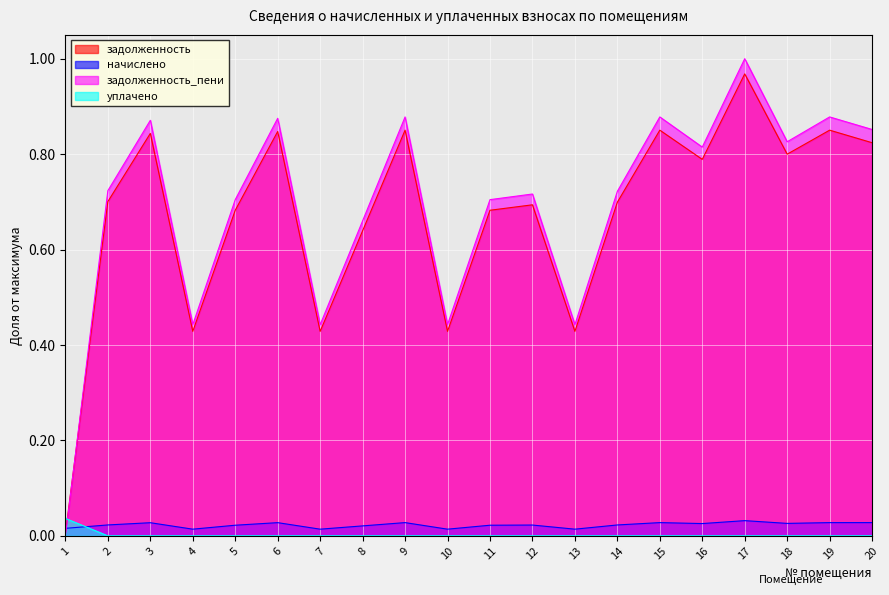

How many lines are shown in the chart?

4